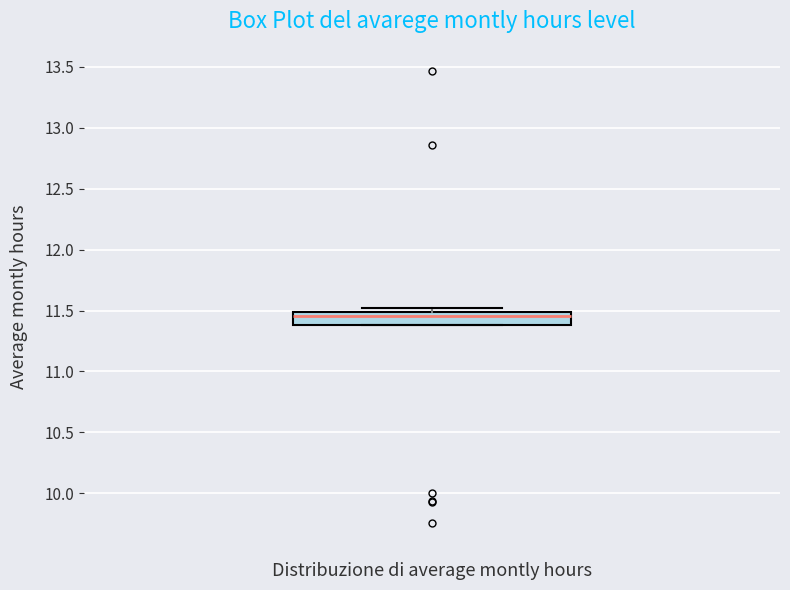

Read this box plot against the y-axis: the position of the median line, the range covered by the box, and the ends of both whiskers. The values are not printed on the chart, so give them approximately, as read against the axis.

median 11.45, box 11.40 to 11.50, whiskers 11.40 to 11.50 (just above the box's upper edge)